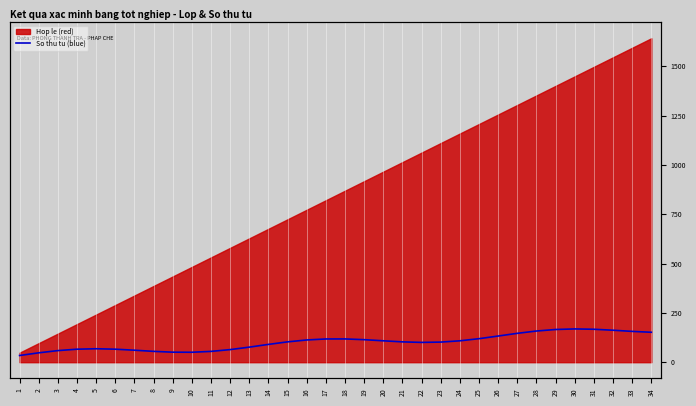

Does the chart display data point markers on the line(s)?

No